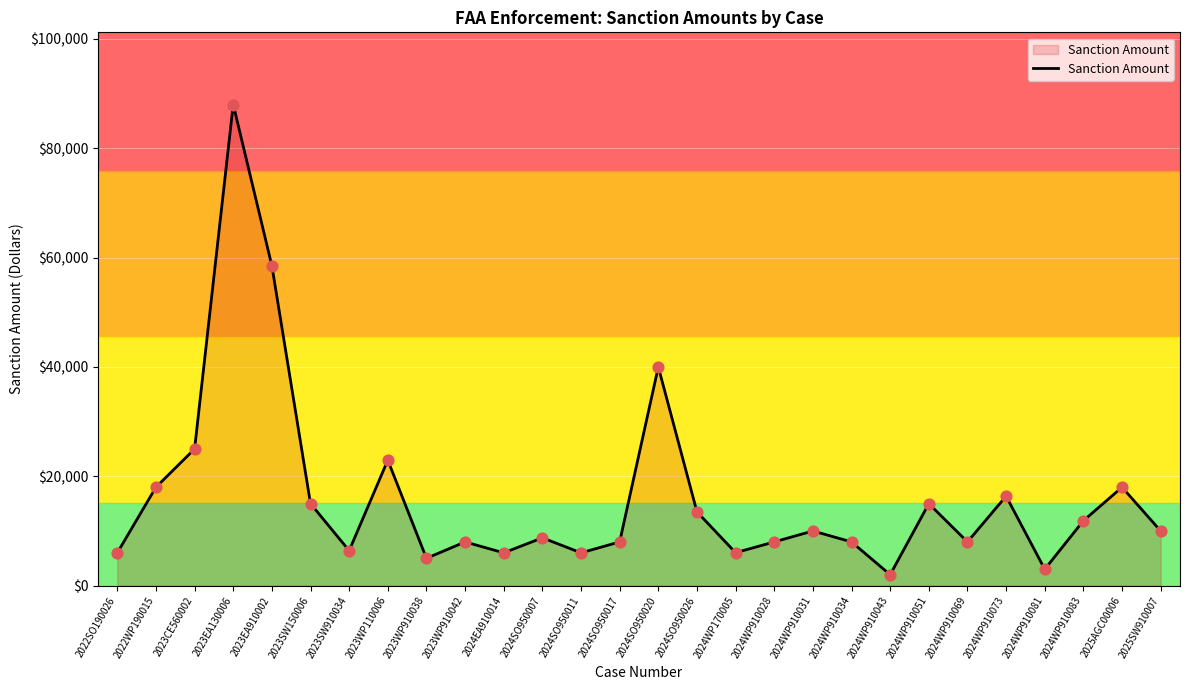

Between 2023EA130006 and 2024SO950011, which is larger?

2023EA130006